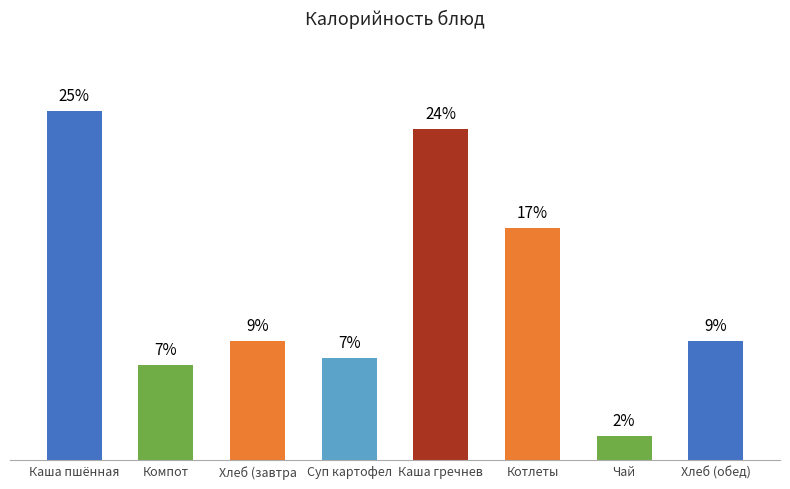

The value at Котлеты is 16.9. True or false?

True